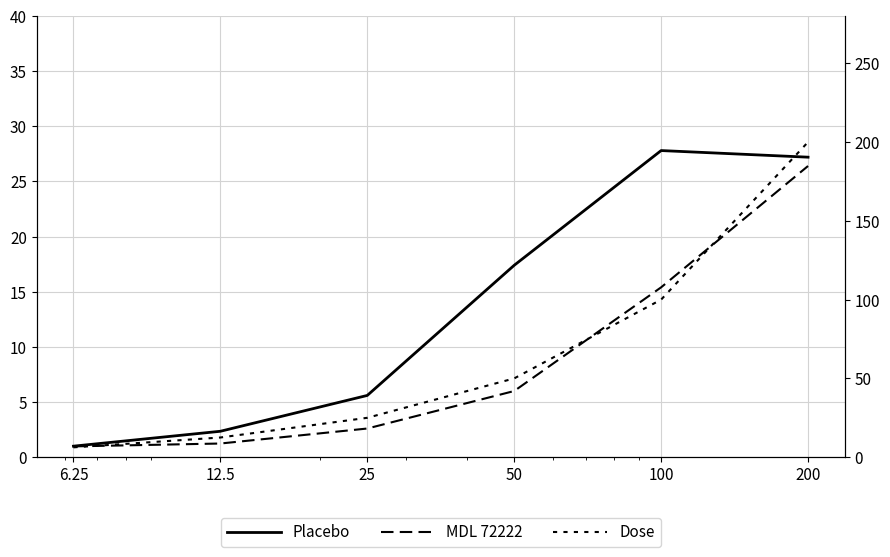

What is the sum of all MDL 72222 values?

52.6